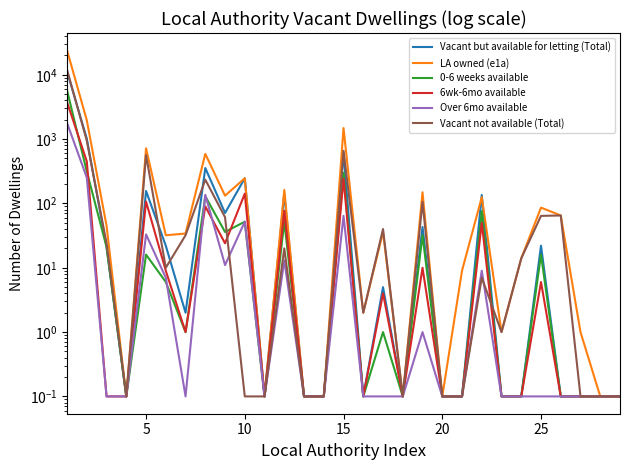

Rank the series by their maximum value, from highest to lowest.

LA owned (e1a), Vacant not available (Total), Vacant but available for letting (Total), 0-6 weeks available, 6wk-6mo available, Over 6mo available